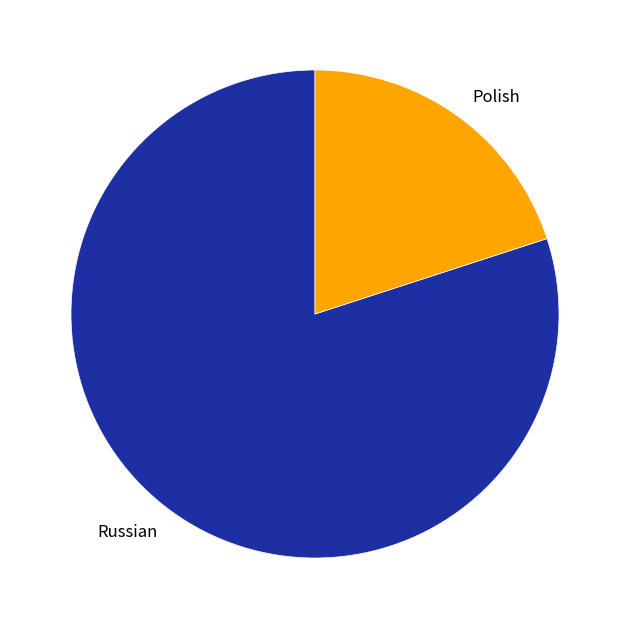

Is the sum of Polish and Russian greater than half?

Yes